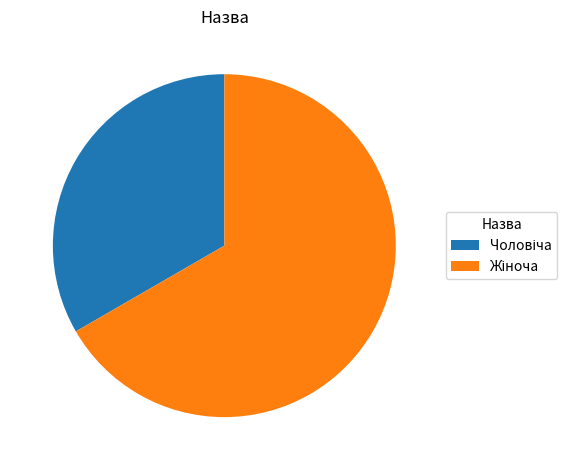

Is there any slice that represents more than half of the pie?

Yes